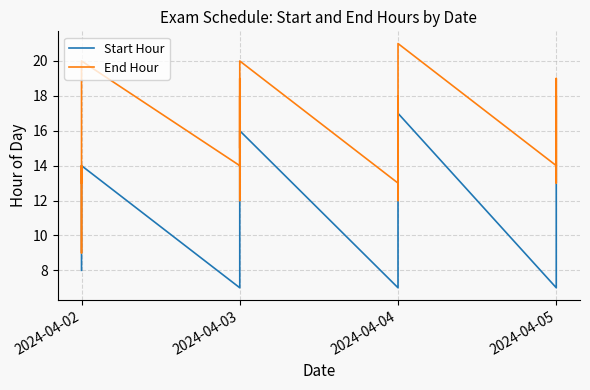

Is it true that End Hour equals 14 at 2024-04-03?

True